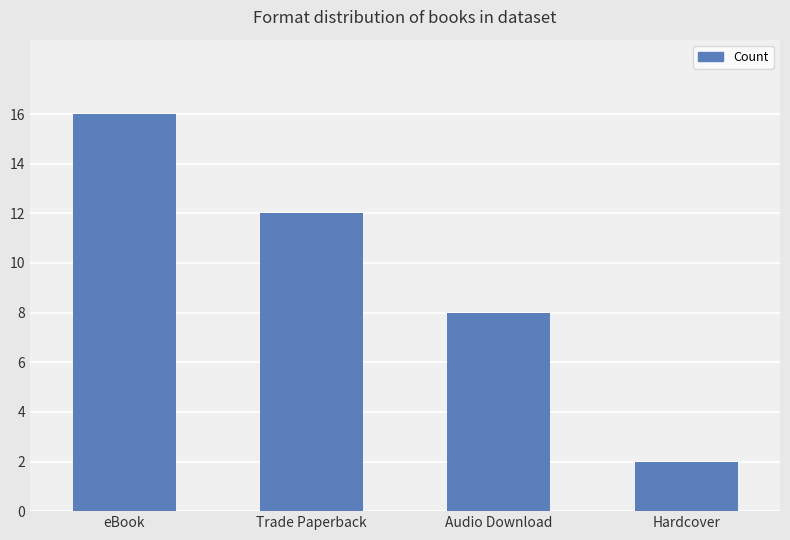

How many values are between 8 and 16?

3